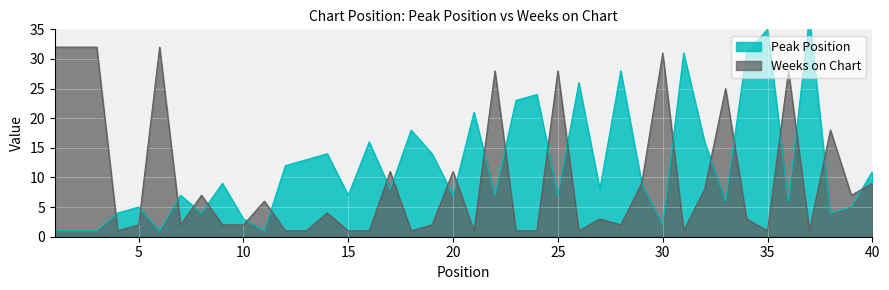

How many interior local peaks does the Weeks on Chart series have?

13